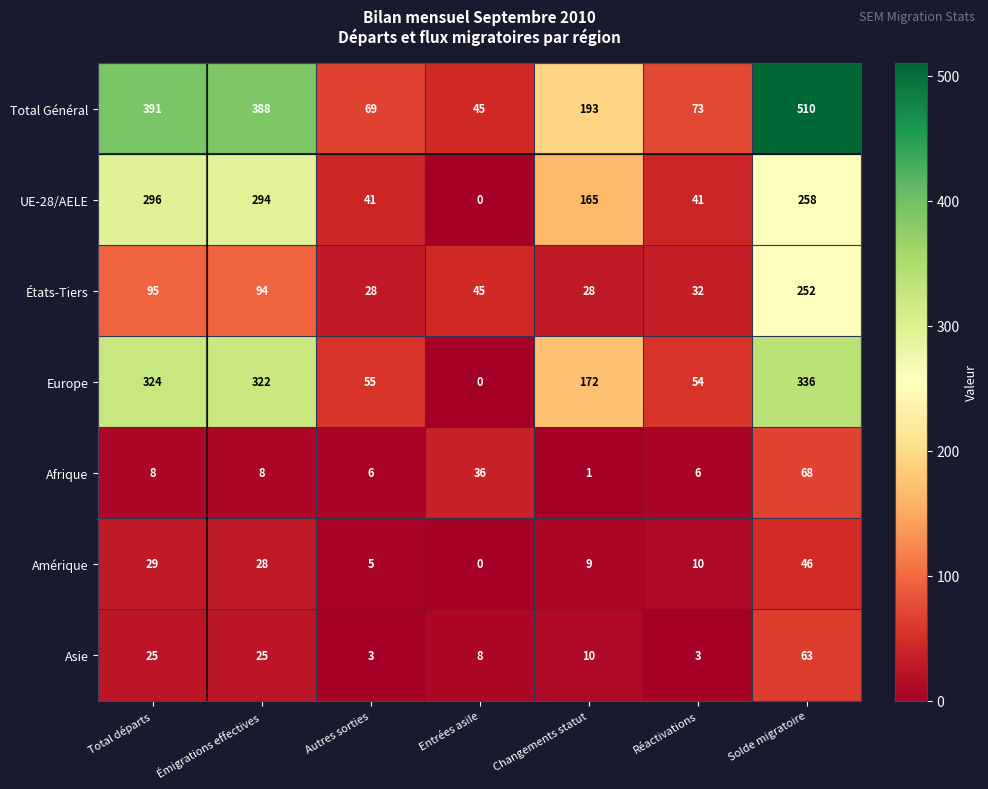

At Solde migratoire, list the series in order from largest to smallest.

Total Général, Europe, UE-28/AELE, États-Tiers, Afrique, Asie, Amérique